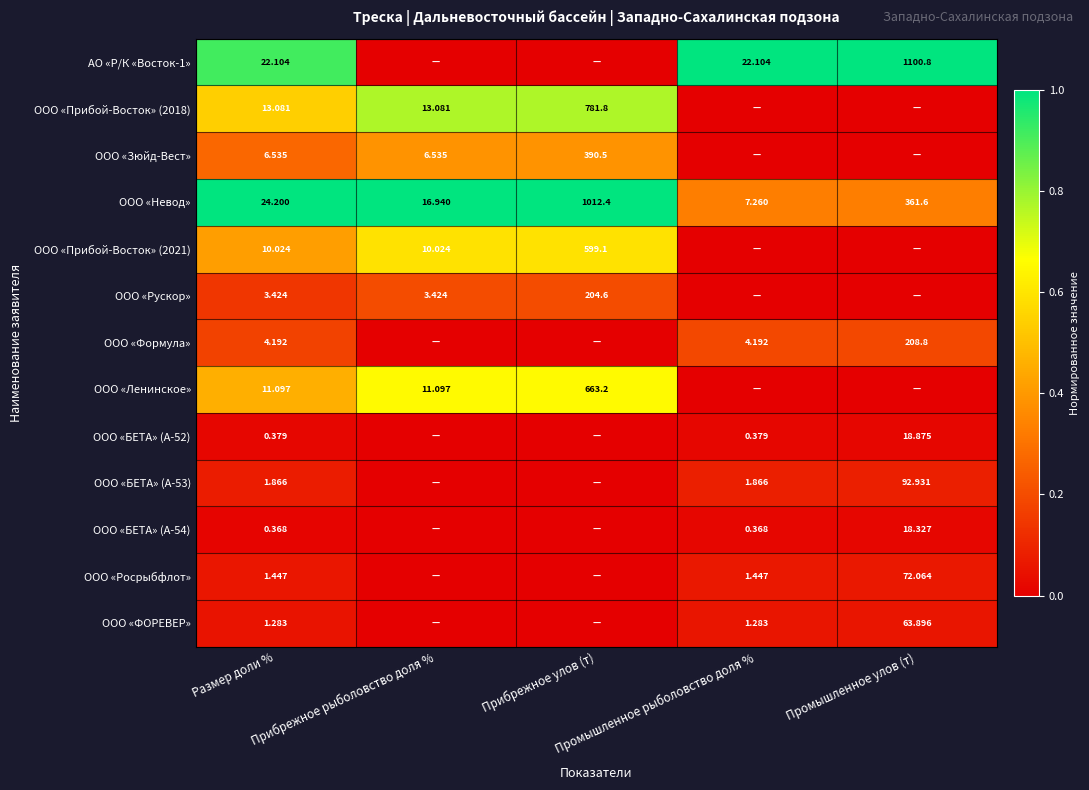

Is the value of ООО «Росрыбфлот» at Прибрежное рыболовство доля % greater than the value of ООО «Зюйд-Вест» at Промышленное рыболовство доля %?

No